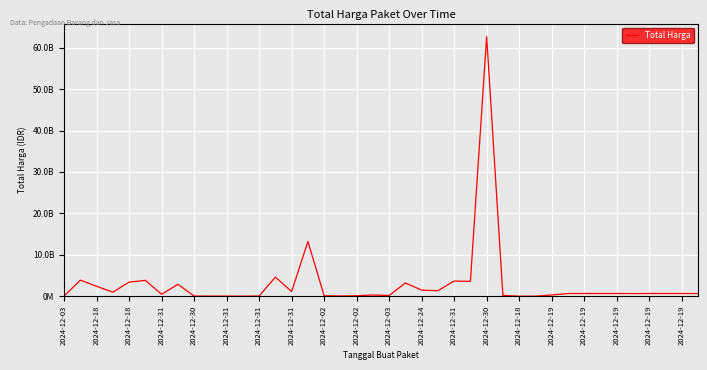

Does the chart display data point markers on the line(s)?

No